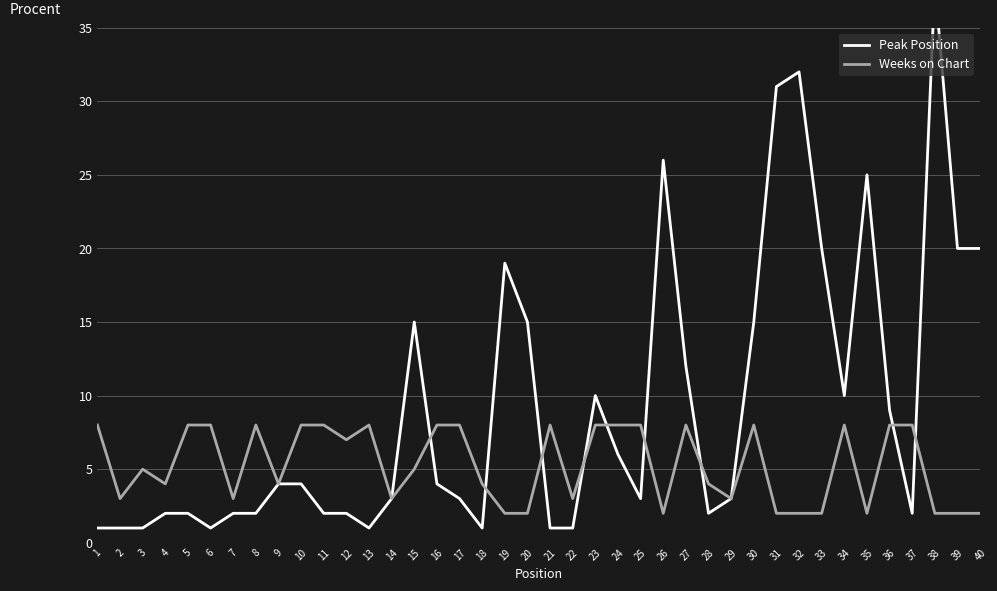

At which category does Weeks on Chart reach its first local peak?

3